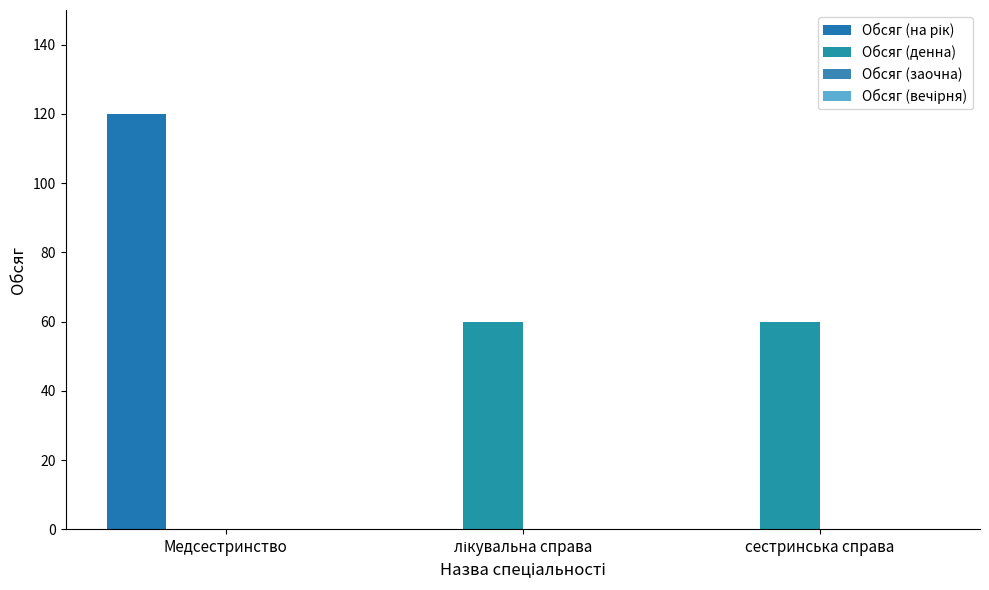

Which has a higher value, лікувальна справа or сестринська справа?

лікувальна справа